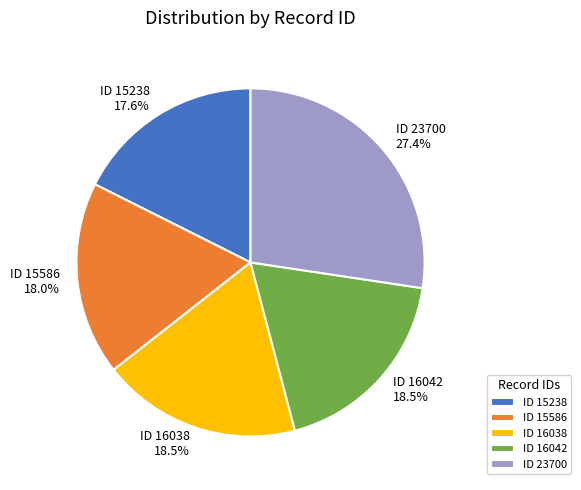

Which slice is the largest?

ID 23700